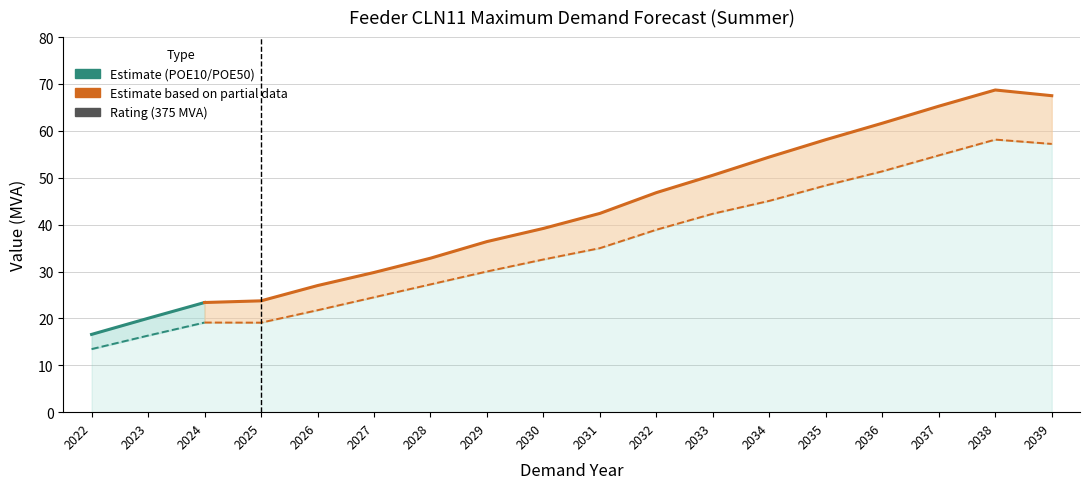

Where does the POE10 (Step Change) series first go above 42?

2031